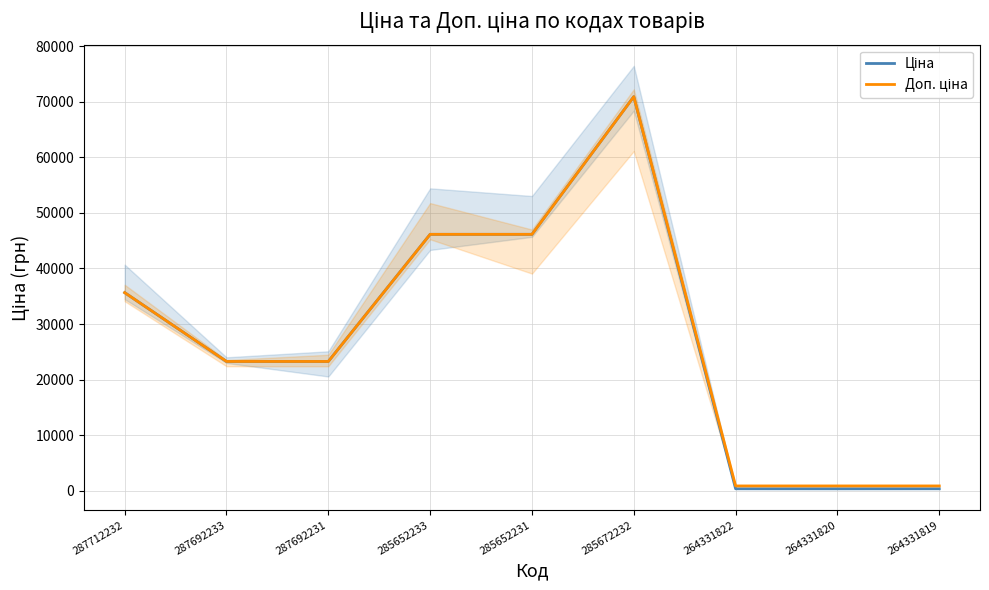

True or false: Доп. ціна and Ціна cross at least once.

False